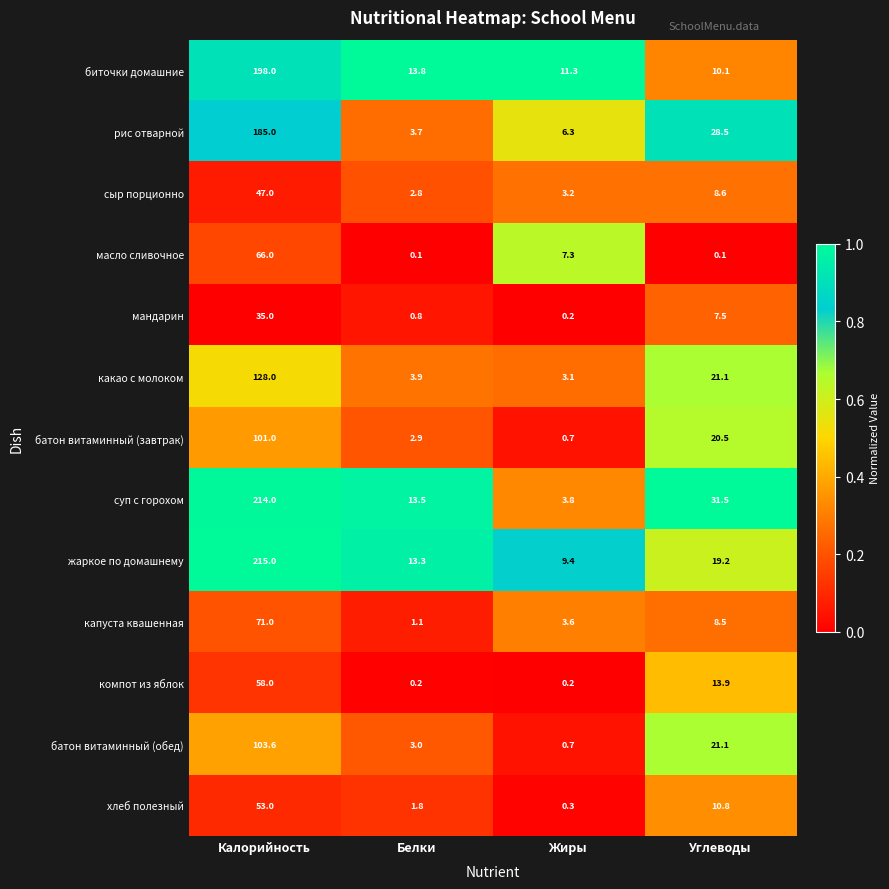

What is the difference between the highest and lowest values at Углеводы?

31.4